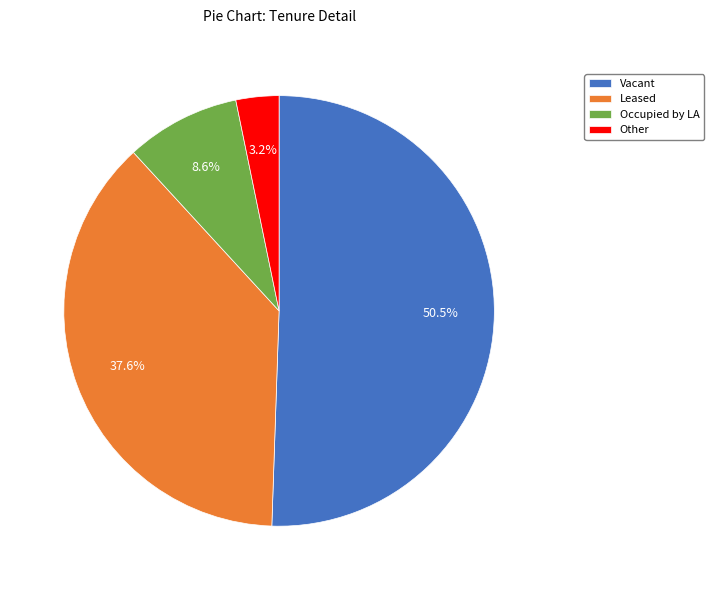

How many slices are in this pie chart?

4